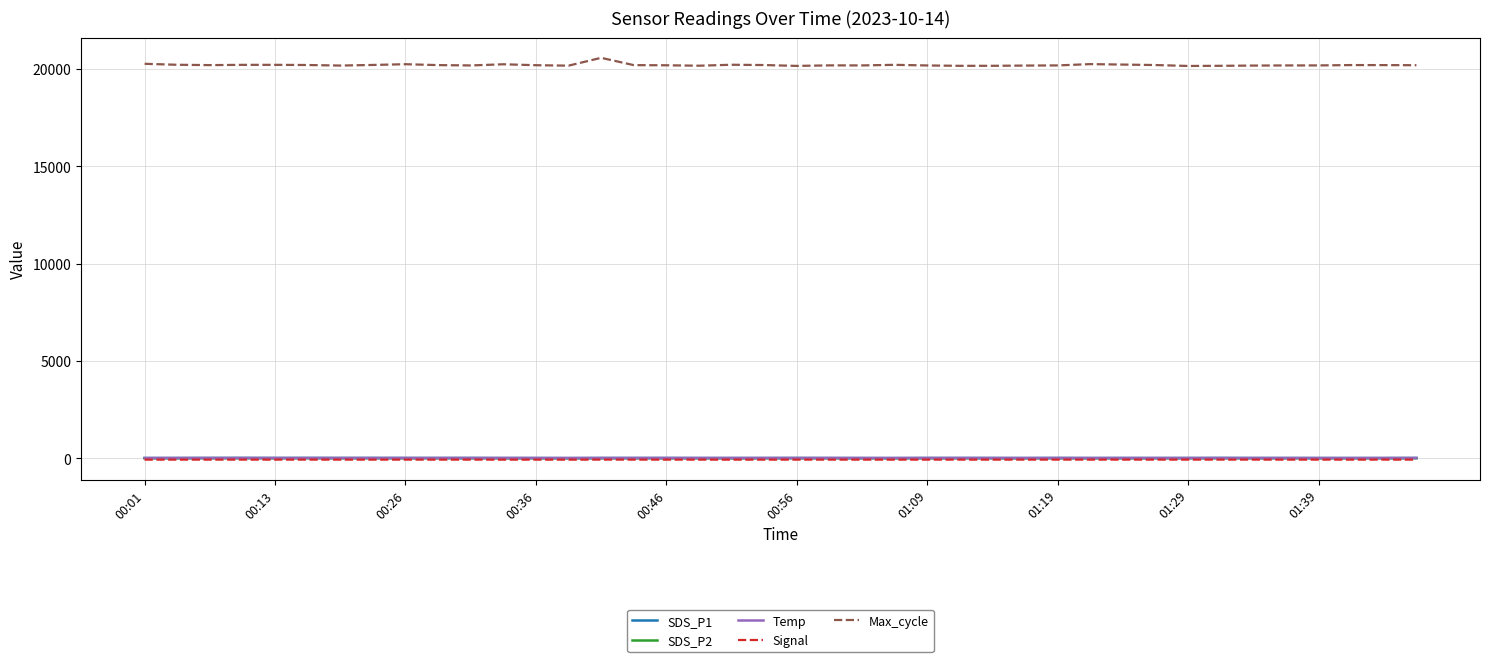

Which series has the largest range (max minus min)?

Max_cycle